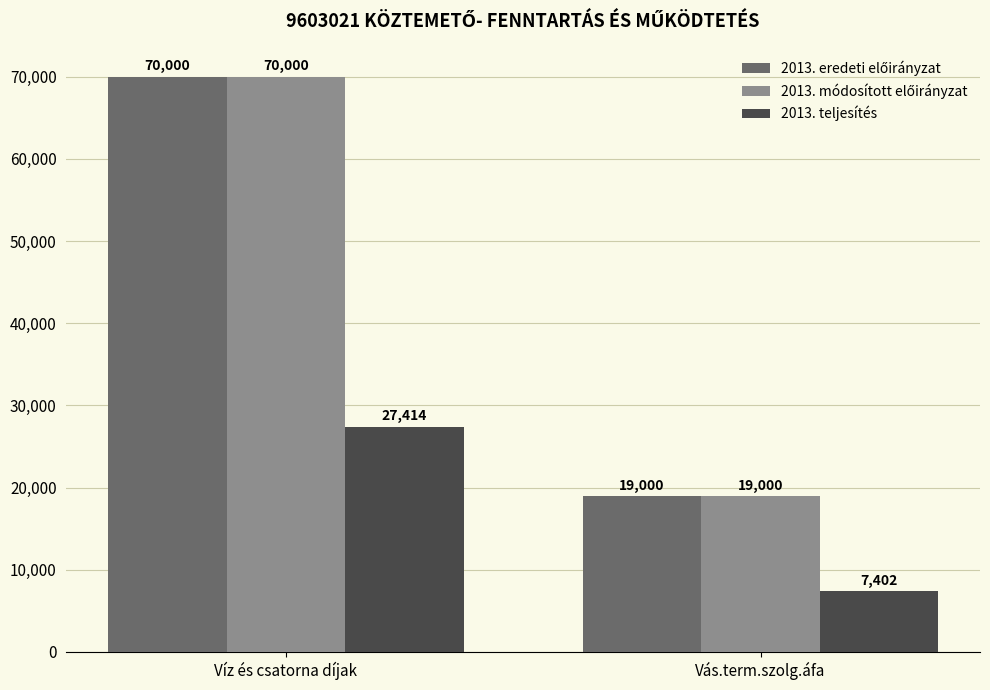

Is it true that 2013. teljesítés equals 7773 at Víz és csatorna díjak?

False